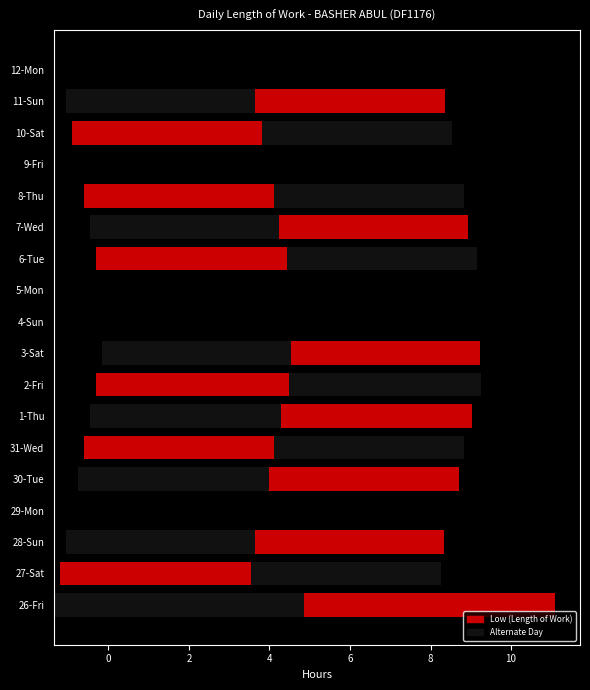

Is it true that the value at 31-Wed is 16.9?

False